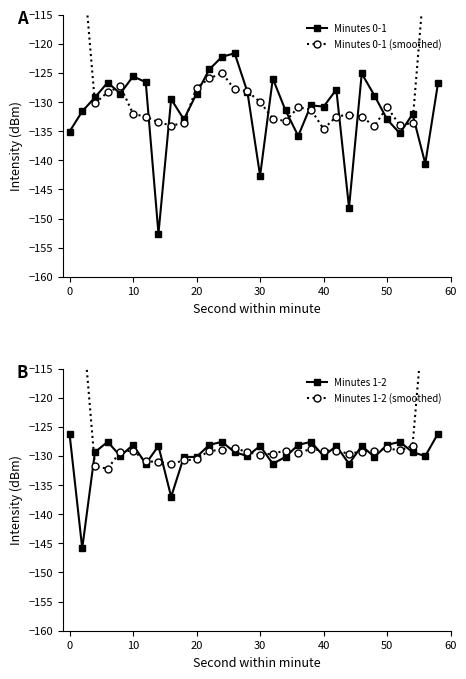

How many lines are shown in the chart?

4